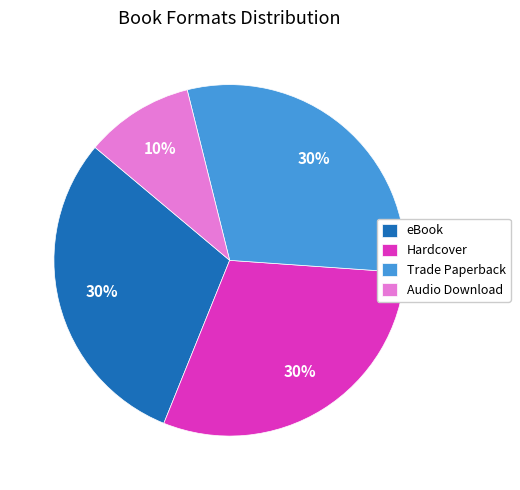

True or false: Trade Paperback accounts for 43% of the total.

False